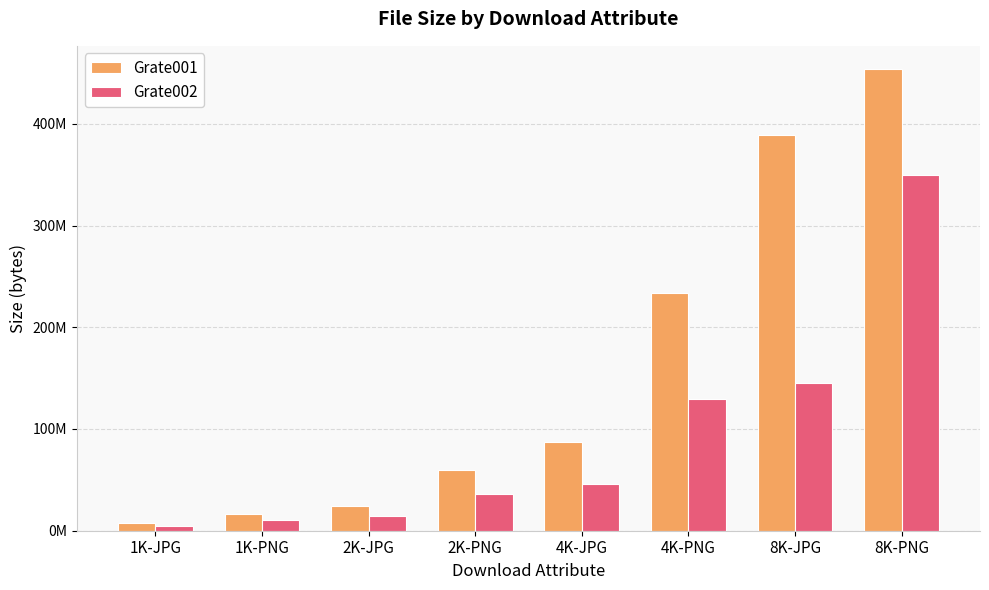

What are all the series names shown in the legend?

Grate001, Grate002